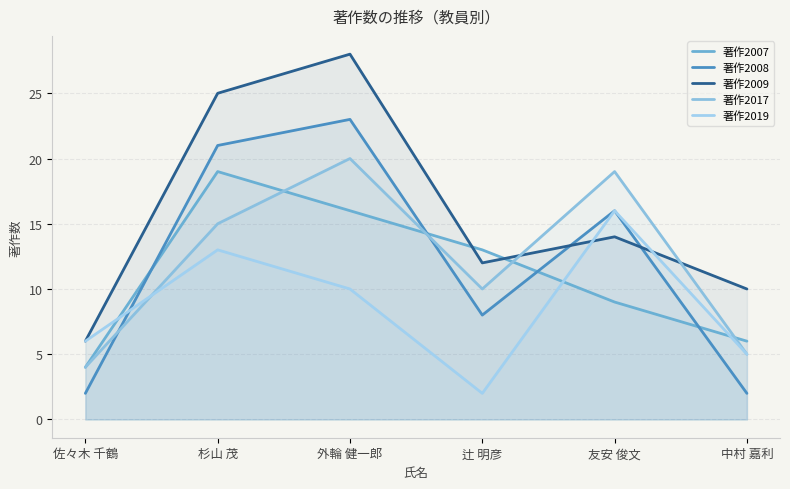

What are all the series names shown in the legend?

著作2007, 著作2008, 著作2009, 著作2017, 著作2019